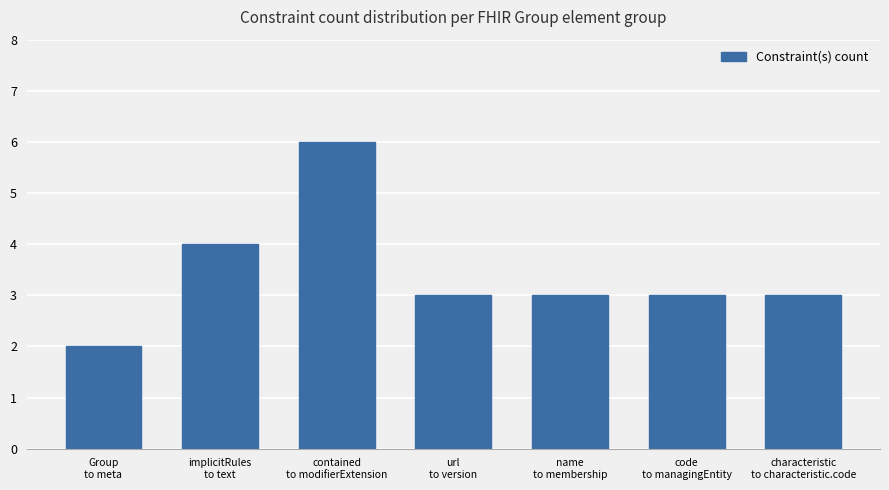

Where is the data nearest to the value 4?

implicitRules
to text